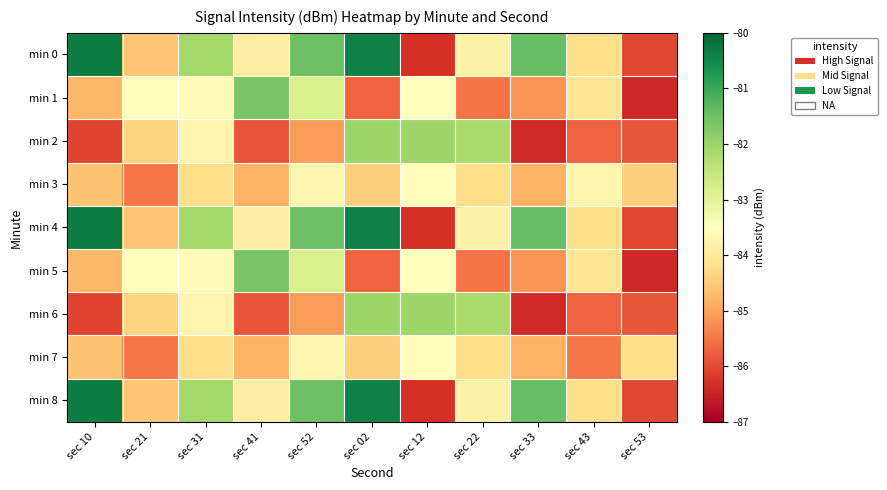

Rank the series by their maximum value, from highest to lowest.

min 0, min 4, min 8, min 1, min 5, min 2, min 6, min 3, min 7